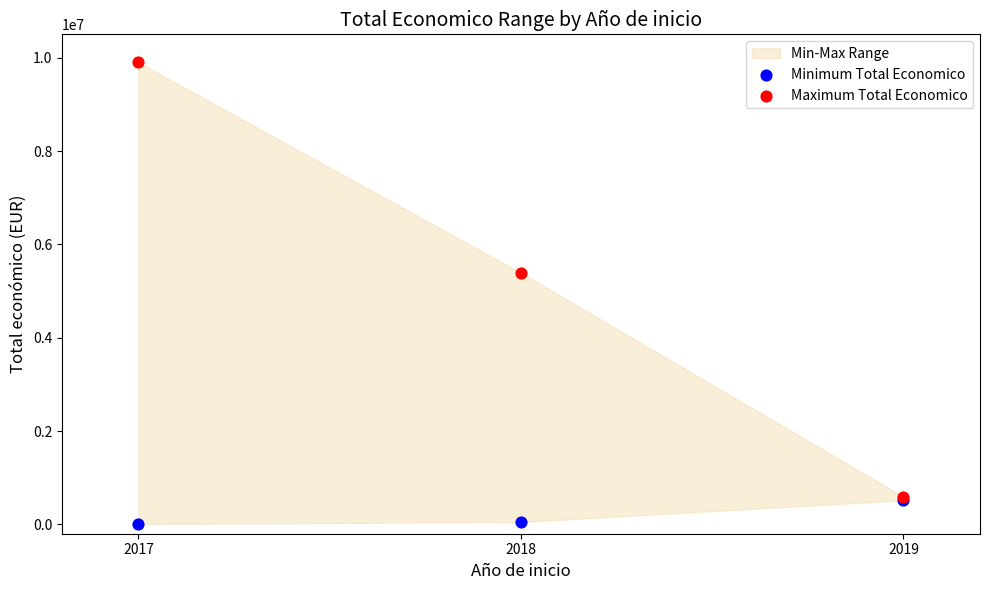

Which series reaches the minimum Y coordinate?

Minimum Total Economico